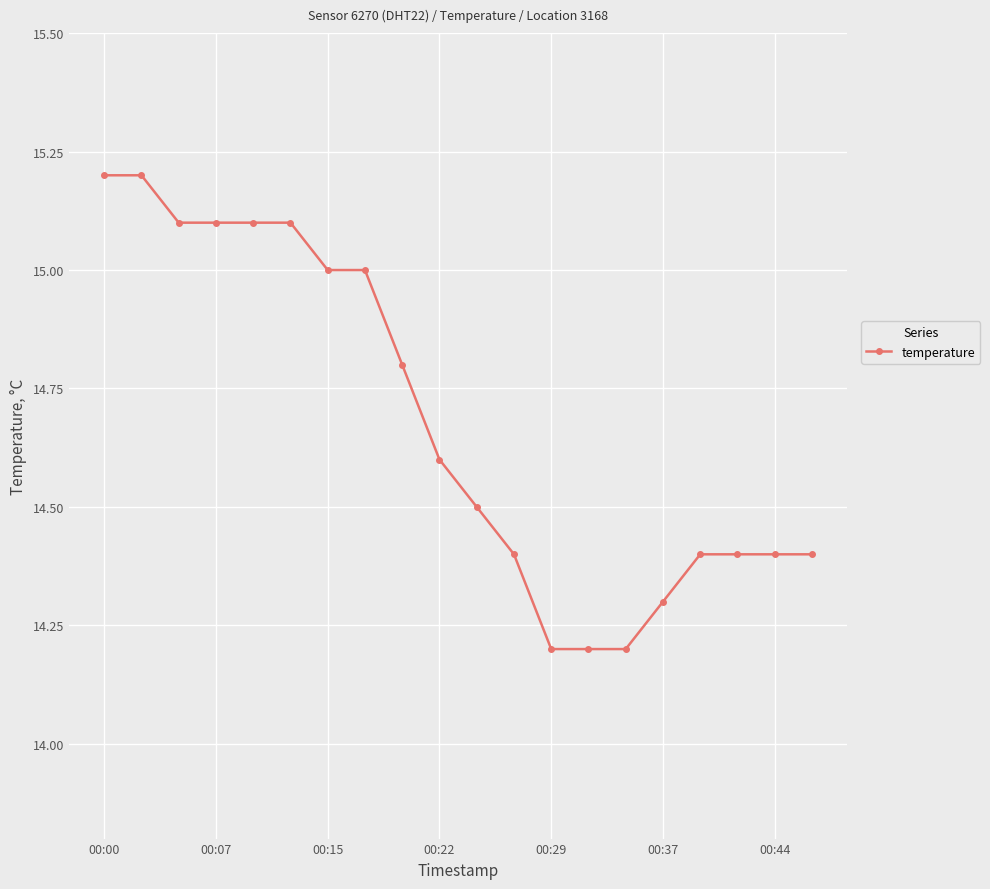

What is the sum of all values?

293.6